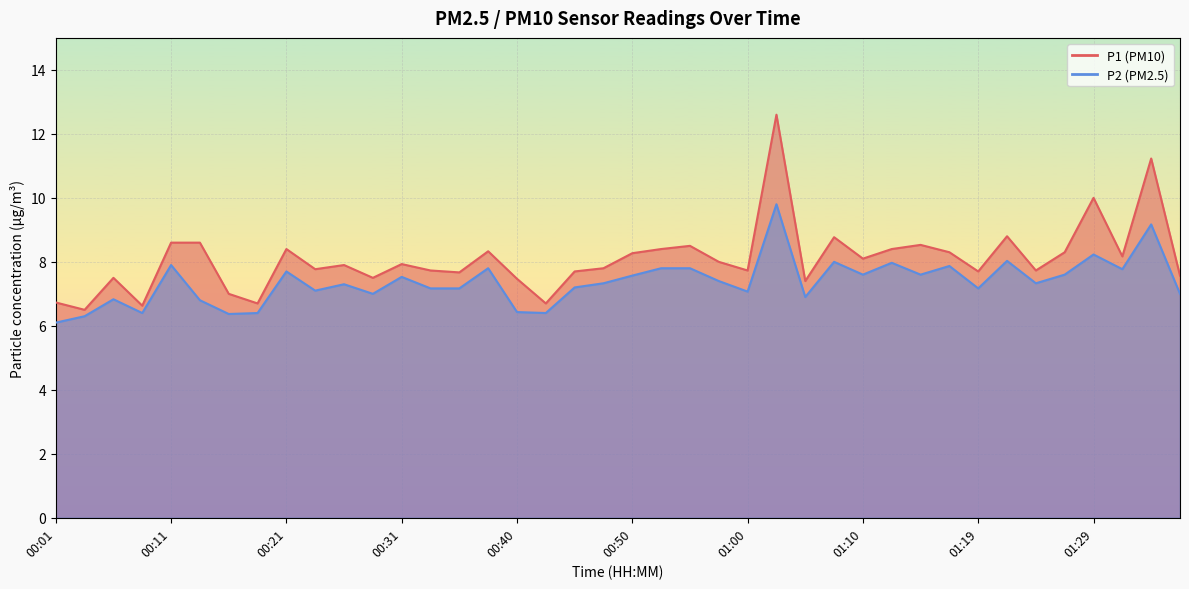

True or false: P1 and P2 cross at least once.

False